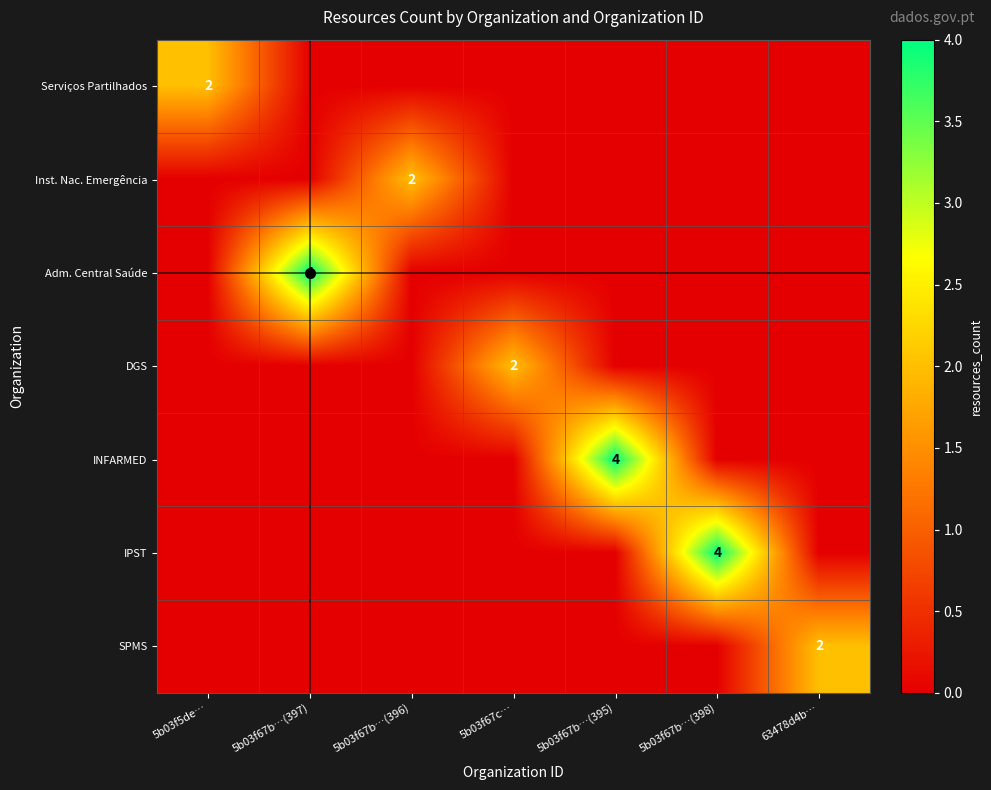

True or false: SPMS has a value of 1 at 63478d4b….

False